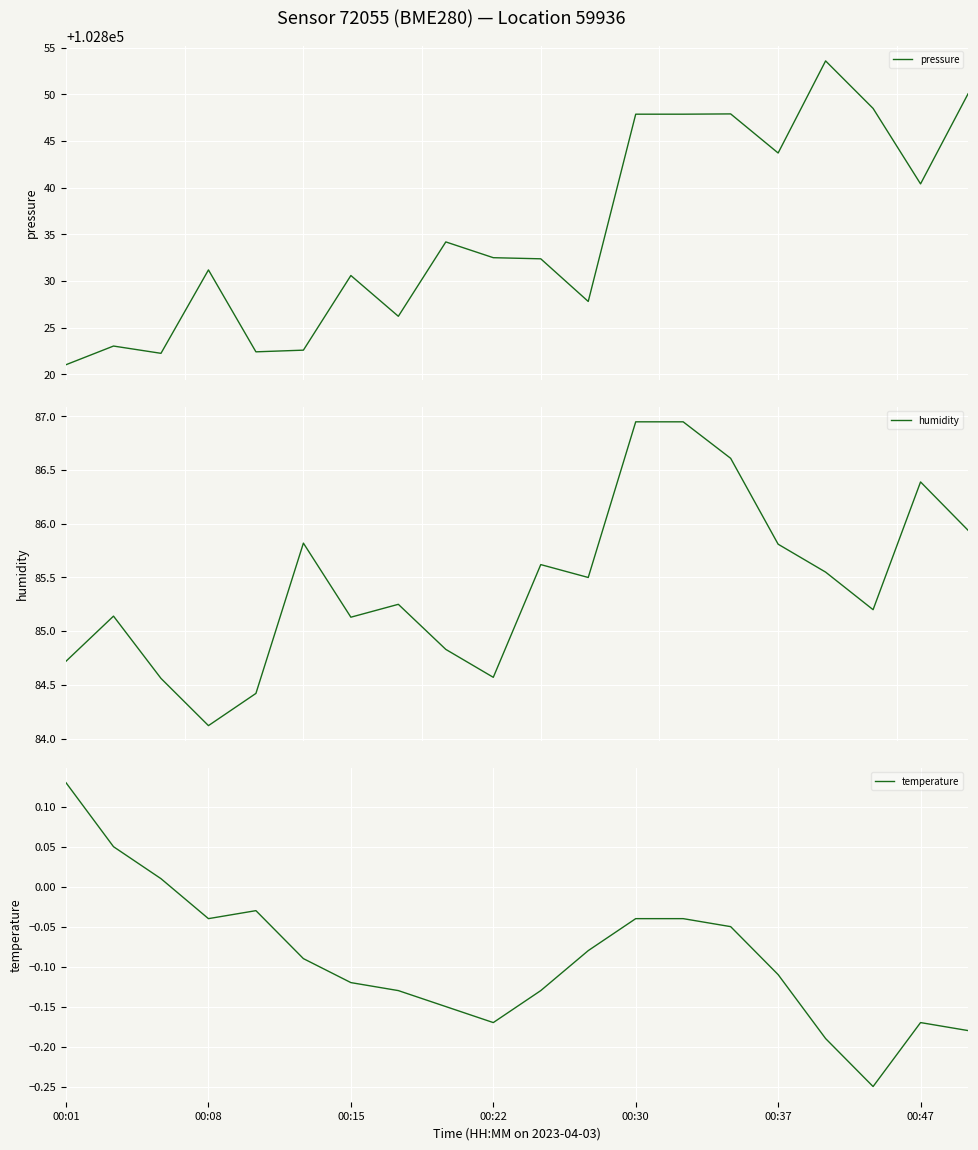

True or false: humidity and pressure intersect in this chart.

False